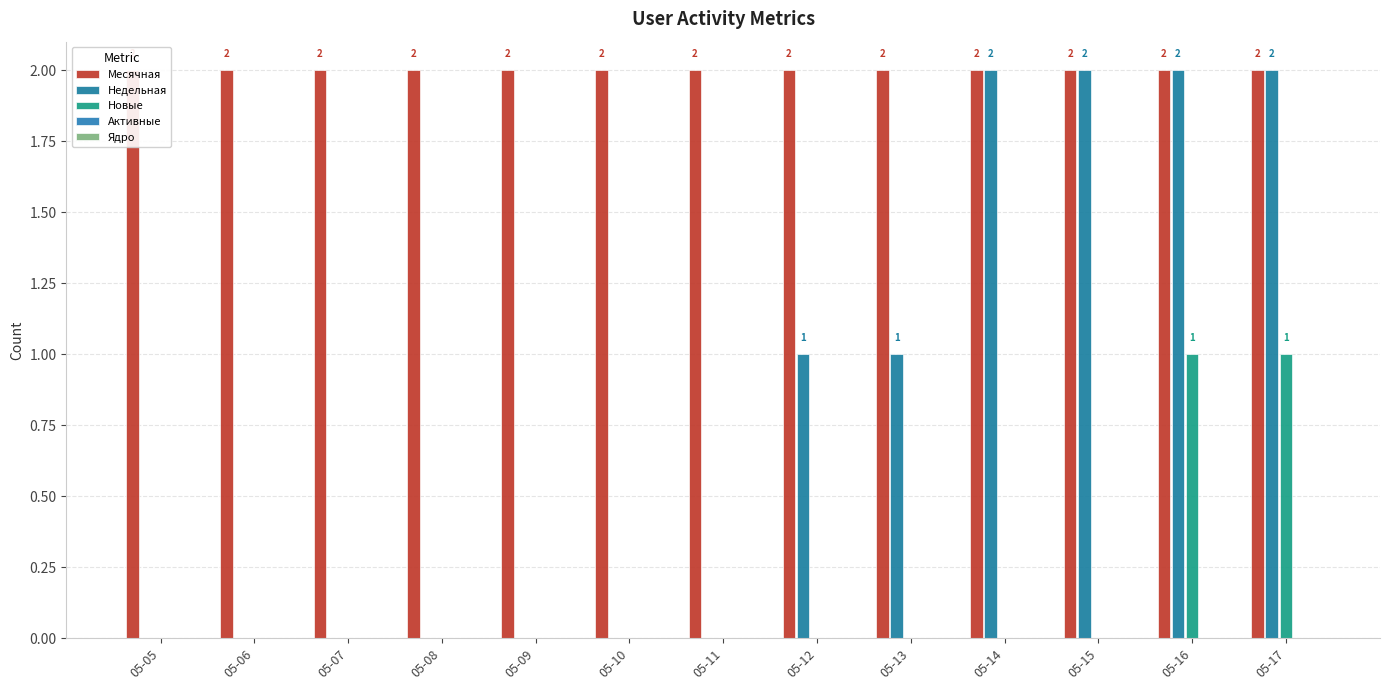

Which category has the highest value in the Месячная series?

05-05